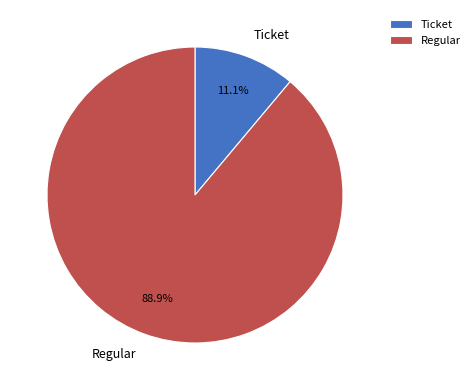

Which slice represents more than half of the pie?

Regular